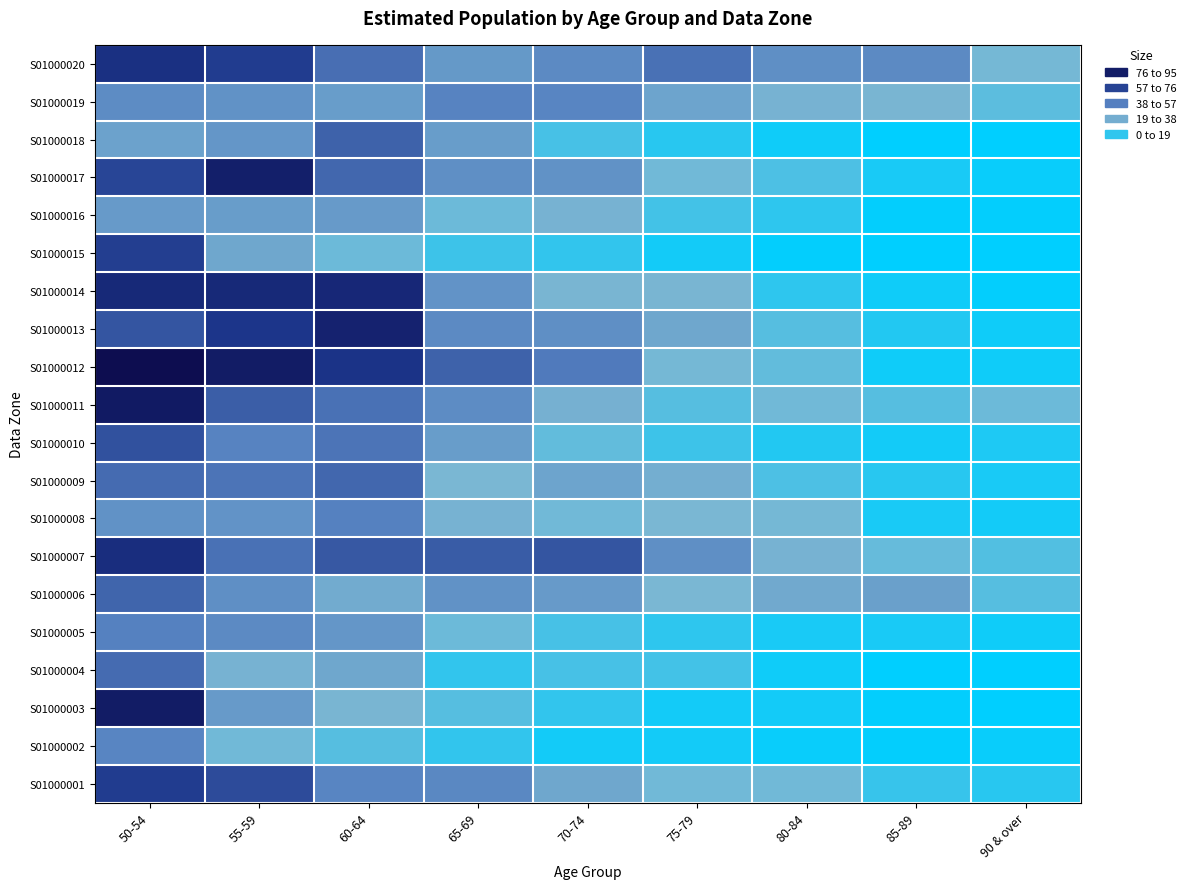

At how many categories does at least one series exceed 15?

9